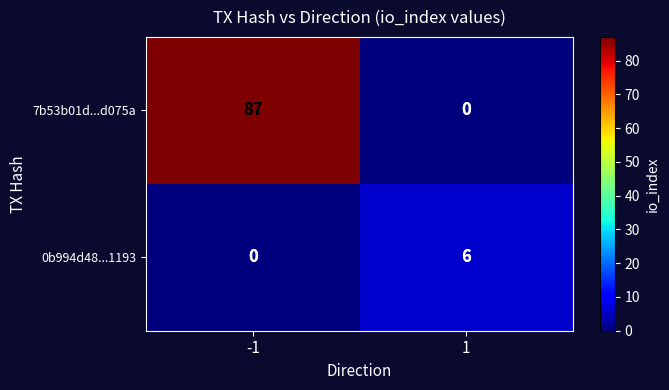

What is the difference between the 7b53b01d...d075a values at 1 and -1?

87